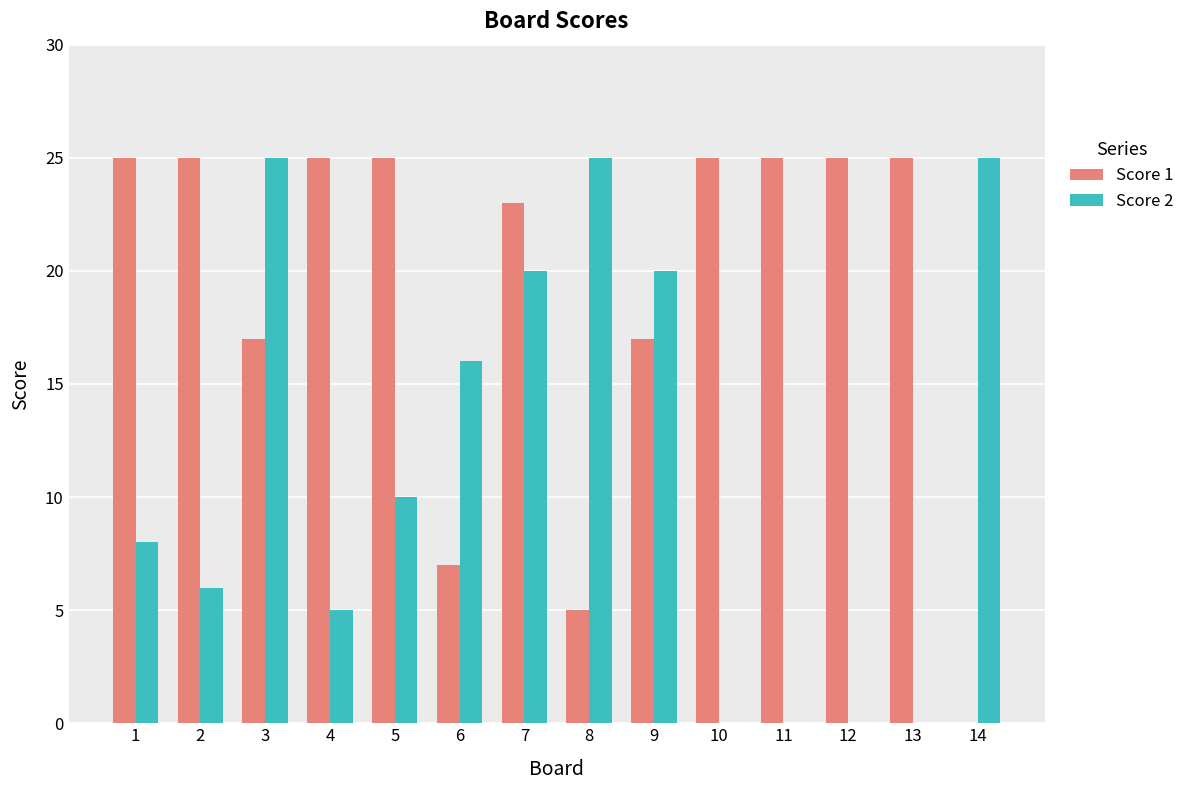

What is the highest value of the Score 1 series?

25